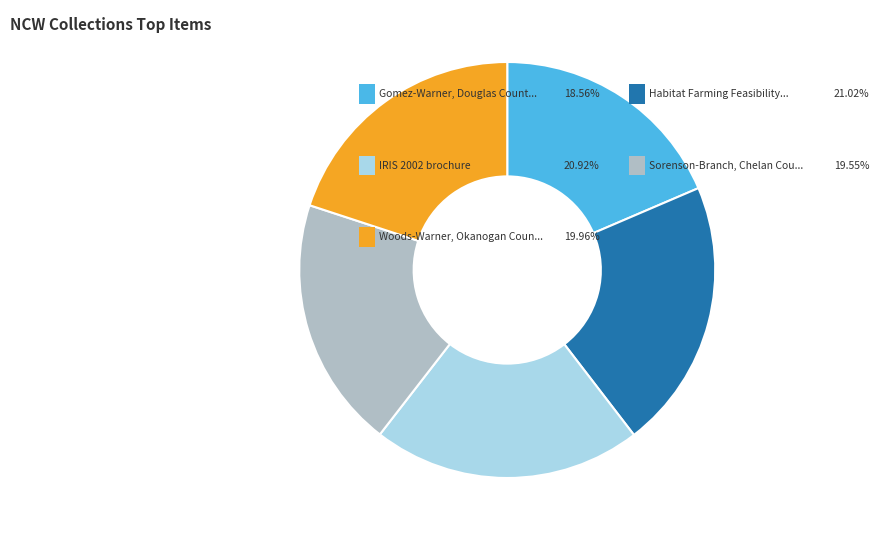

Is there any slice that represents more than half of the pie?

No